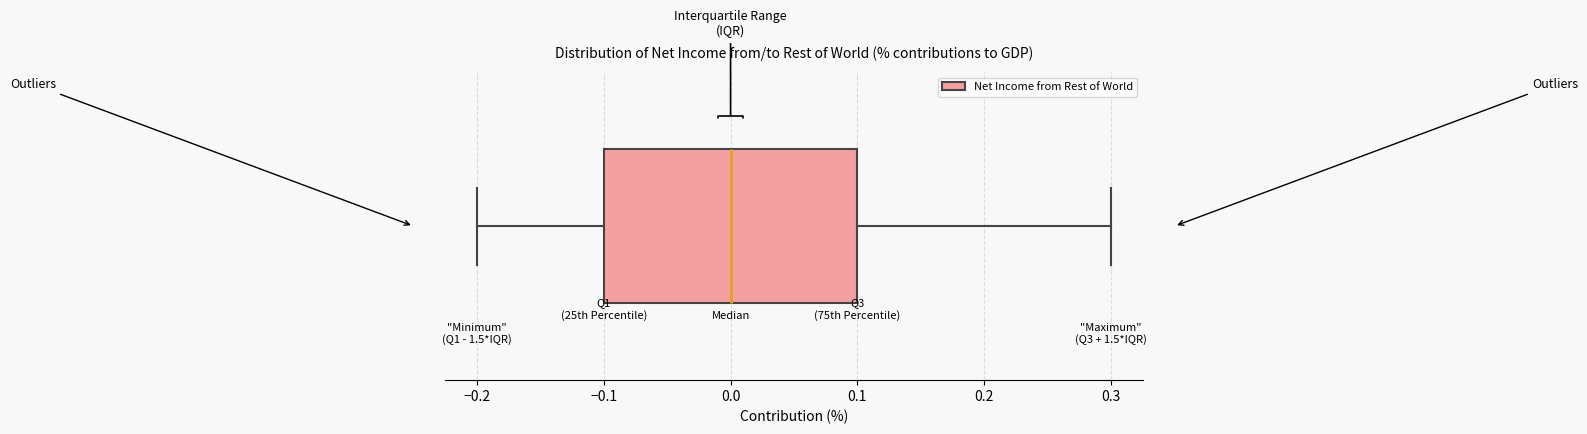

Transcribe this box plot: give where the median line is, the range the box spans, and where the two whiskers end, as read against the x-axis. The values are not printed on the chart, so give them approximately, as read against the axis.

median 0.0, box -0.1 to 0.1, whiskers -0.2 to 0.3